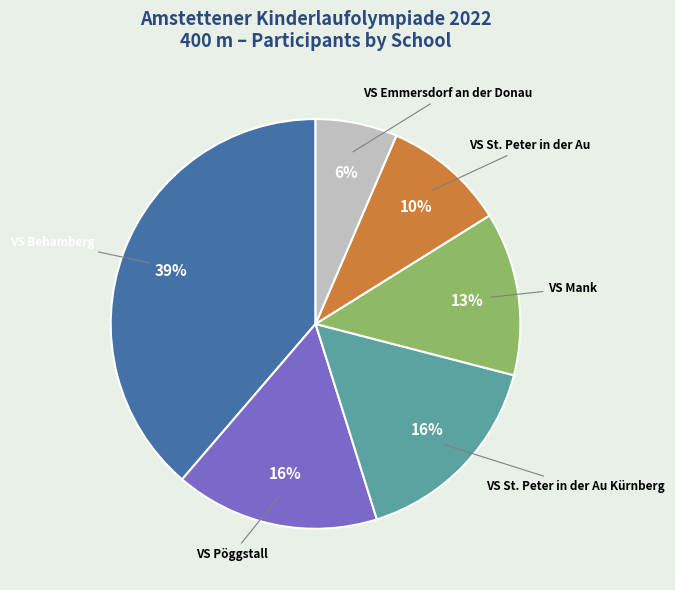

Does VS Mank represent more than half of the total?

No